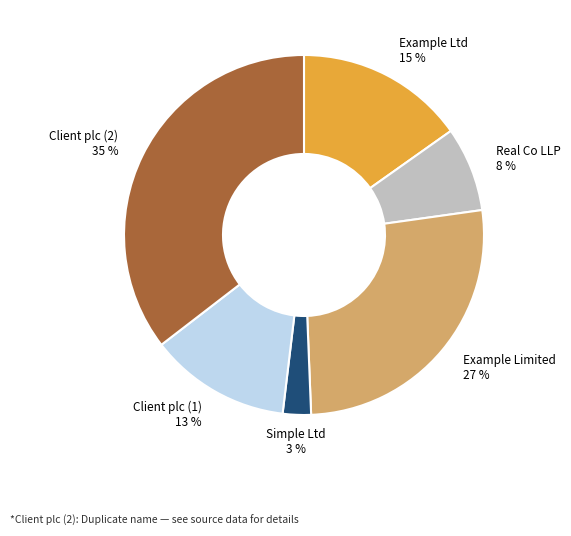

Rank the categories by value from highest to lowest.

Client plc (2), Example Limited, Example Ltd, Client plc (1), Real Co LLP, Simple Ltd